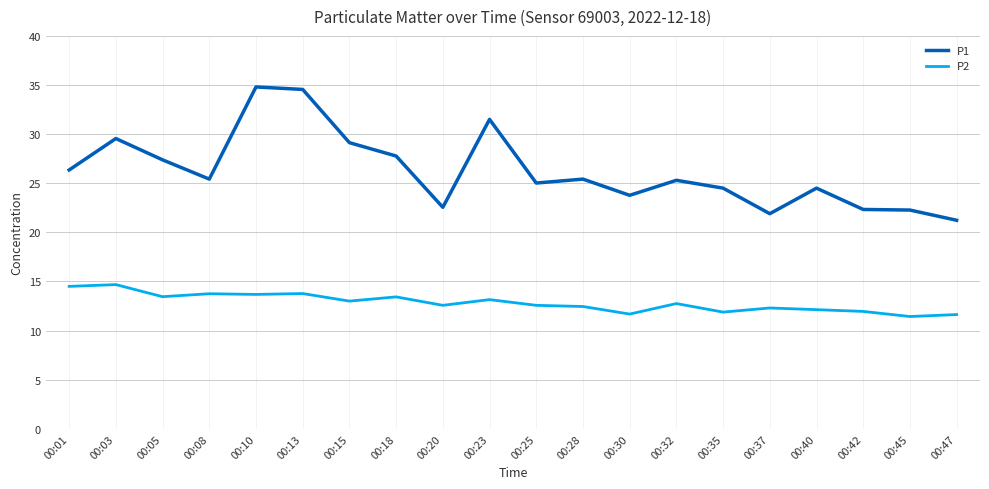

What is the highest value of the P1 series?

34.8